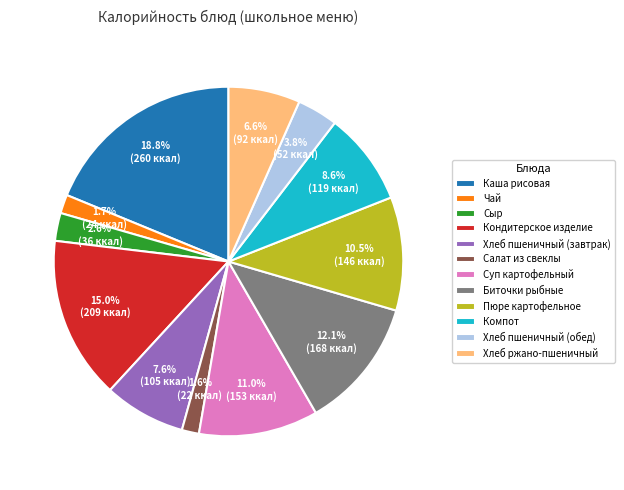

Is it true that Компот is 9% of the pie?

True